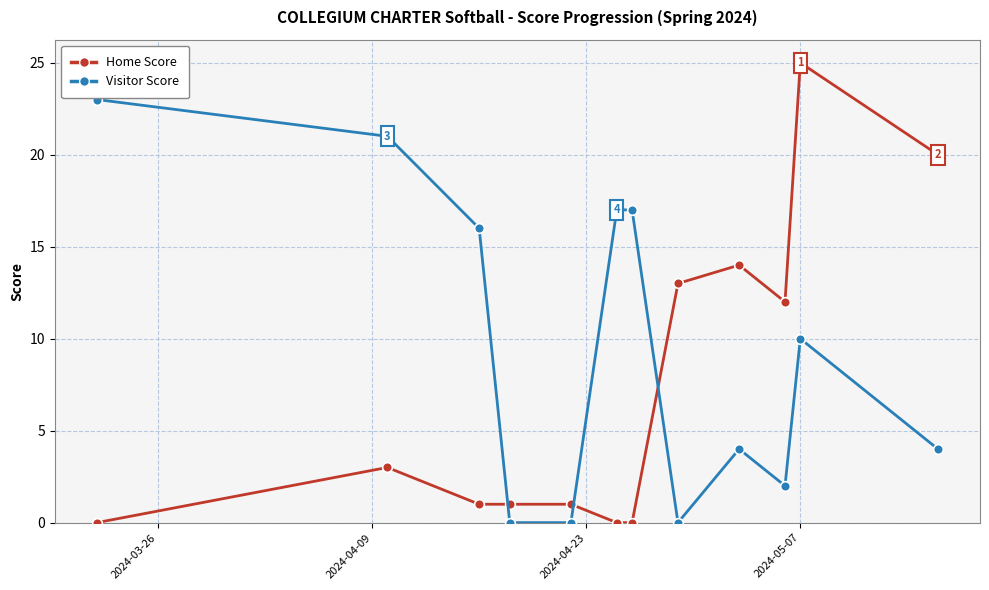

True or false: Home Score and Visitor Score cross at least once.

True